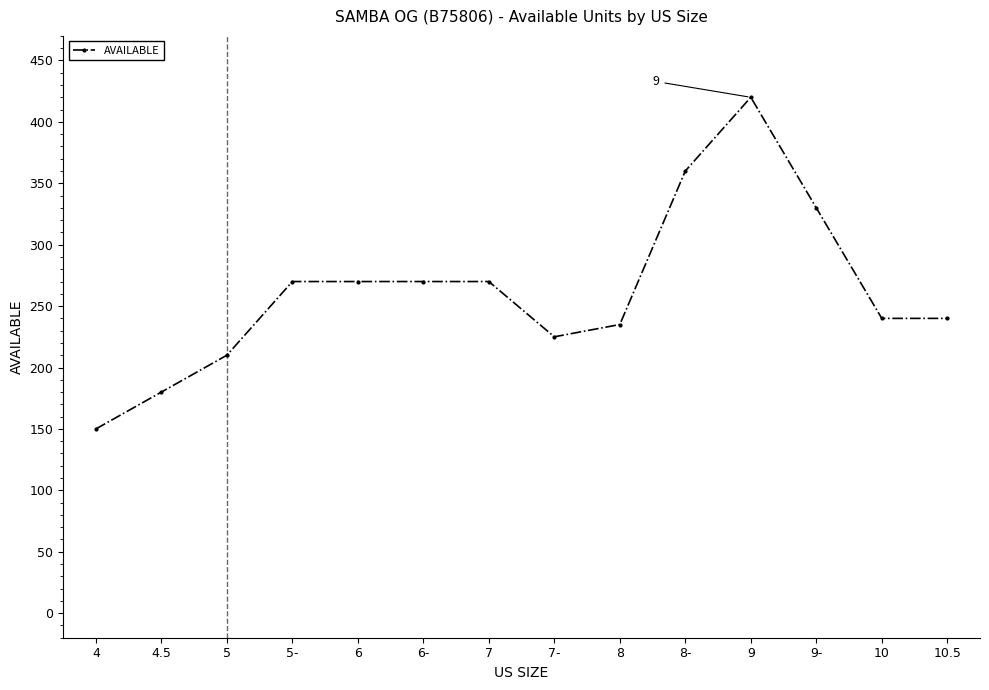

Is it true that the value at 10 is 240?

True